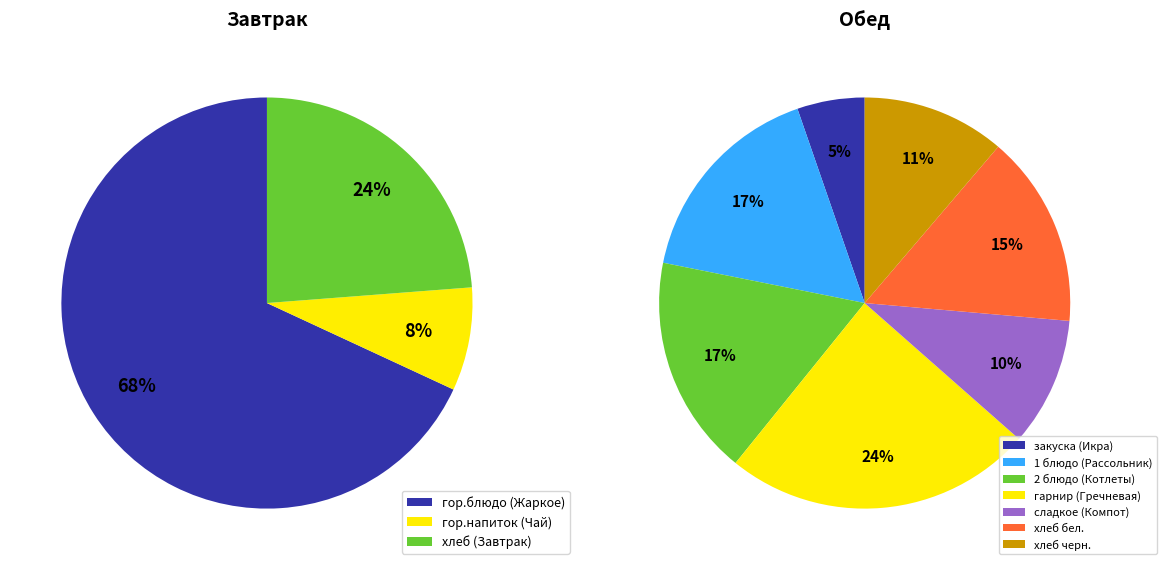

Combined, what portion of the pie is хлеб (Завтрак) and хлеб черн.?

16.1%